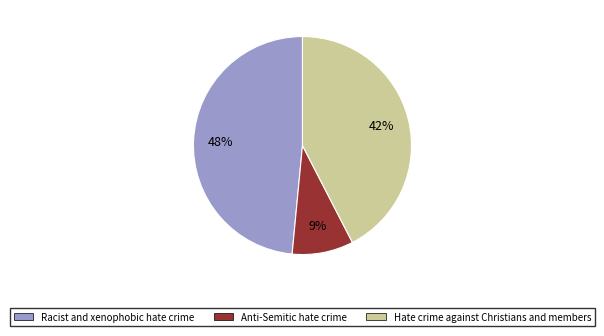

To the nearest percent, what is the difference between the largest and smallest slice percentages?

39%